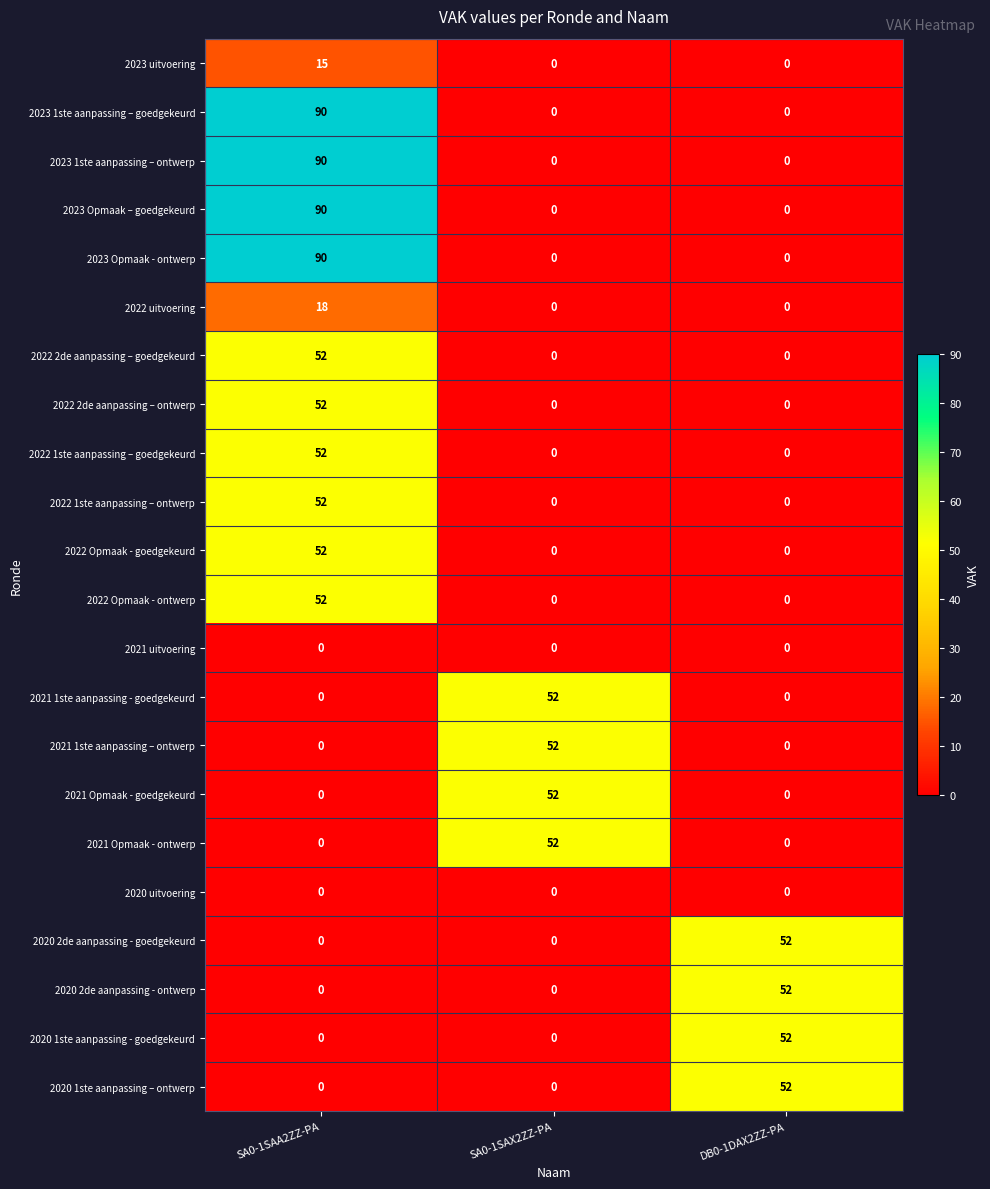

At how many categories does at least one series exceed 8?

3